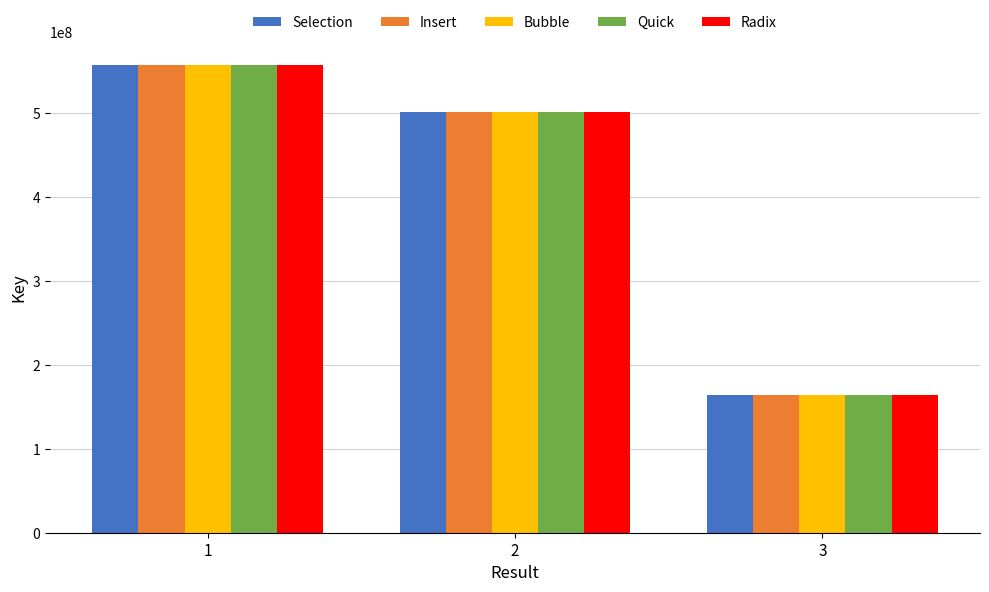

What is the difference between the Selection values at 3 and 2?

337707407